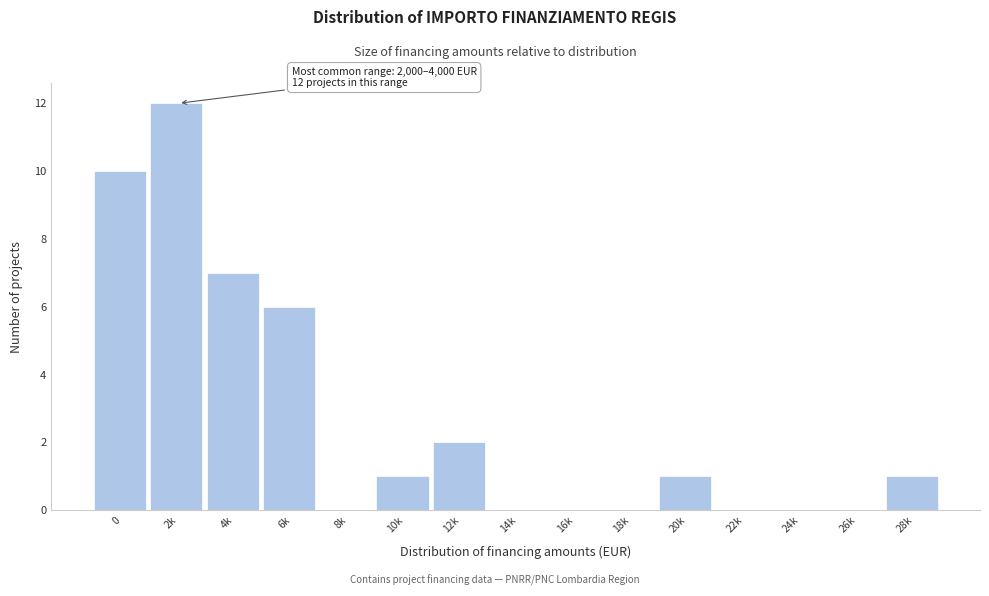

Reading left to right, list all the values displayed in this chart.

0=10	2k=12	4k=7	6k=6	8k=0	10k=1	12k=2	14k=0	16k=0	18k=0	20k=1	22k=0	24k=0	26k=0	28k=1